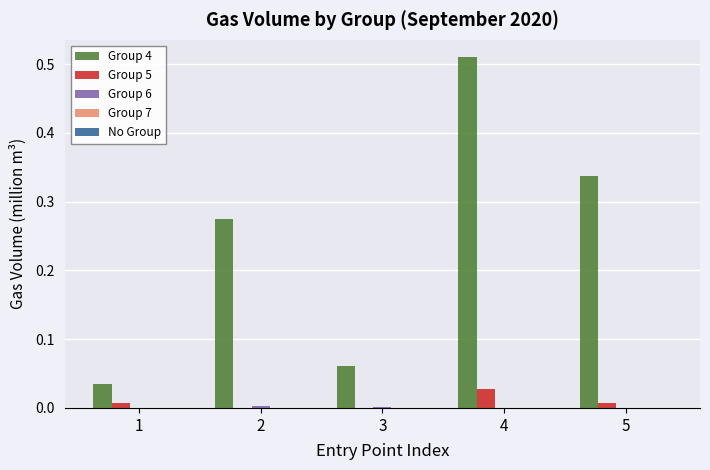

Which series has the largest total across all categories?

Group 4